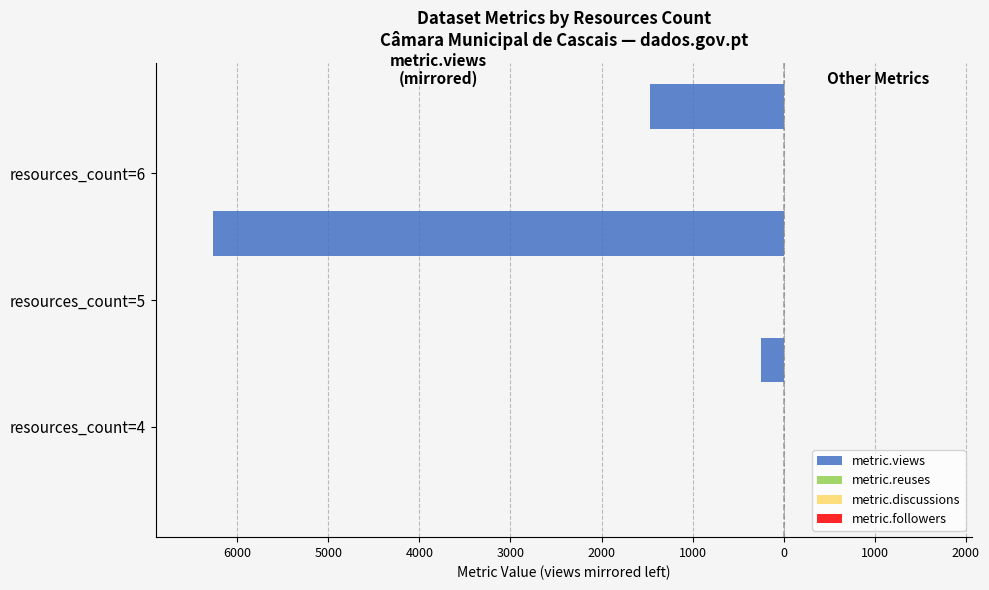

How many negative values does the metric.reuses series have?

1